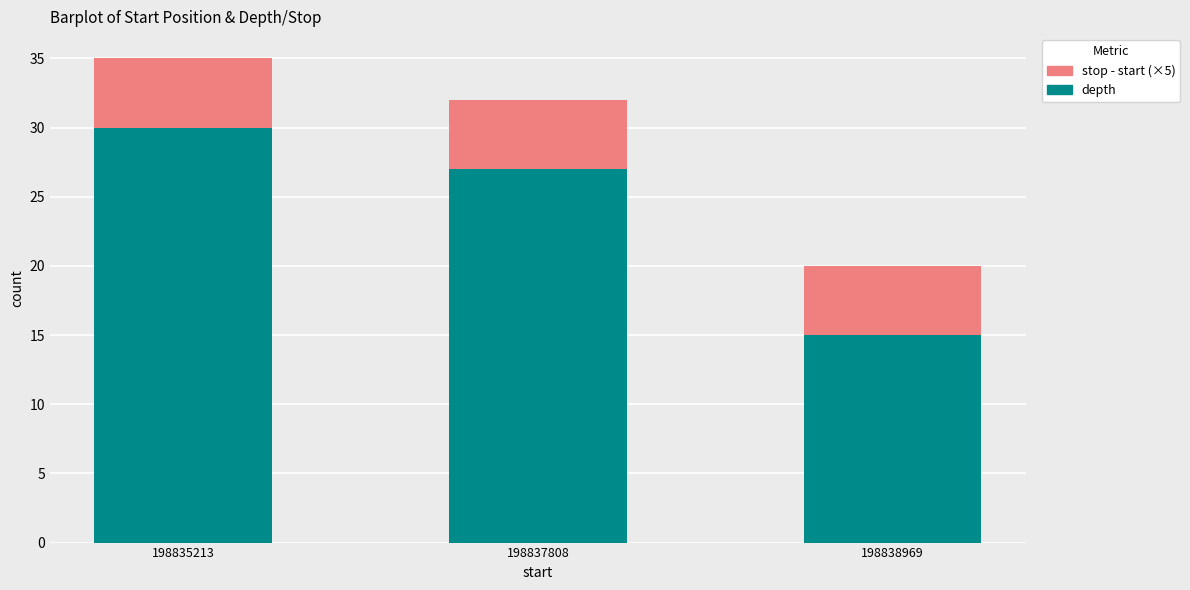

Count the depth values in the range 15 to 30.

3